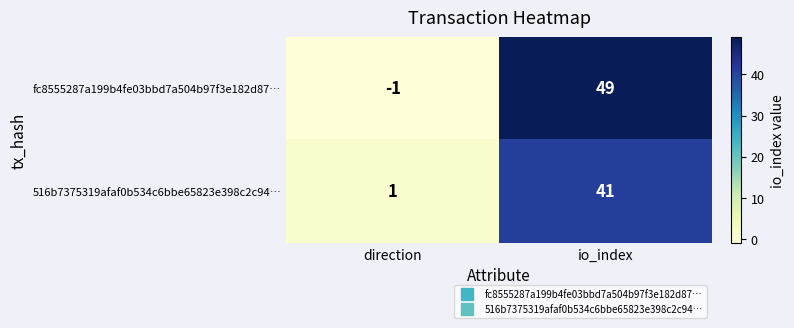

Which category has the highest value across all series?

io_index